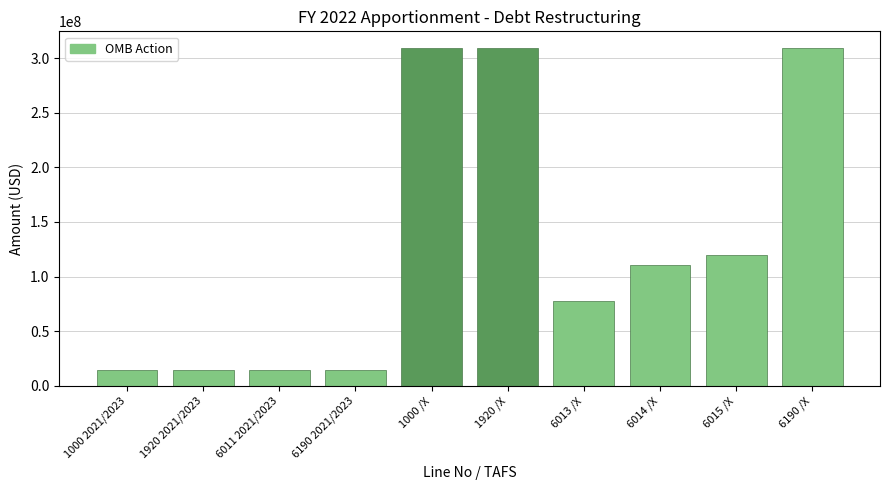

Reading right to left, transcribe all the data shown in this chart.

309000000	120000000	111000000	78000000	309000000	309000000	15000000	15000000	15000000	15000000